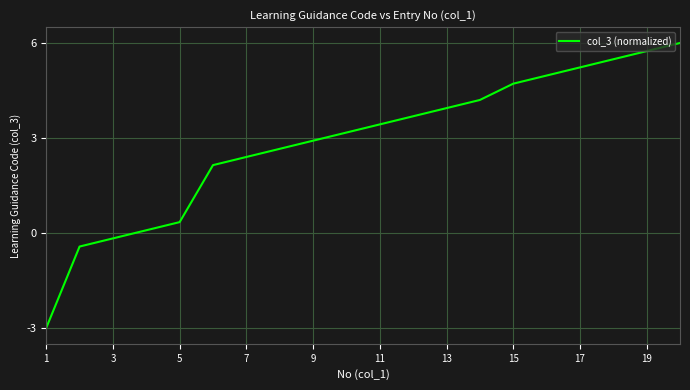

What is the minimum value shown in the chart?

-3.0